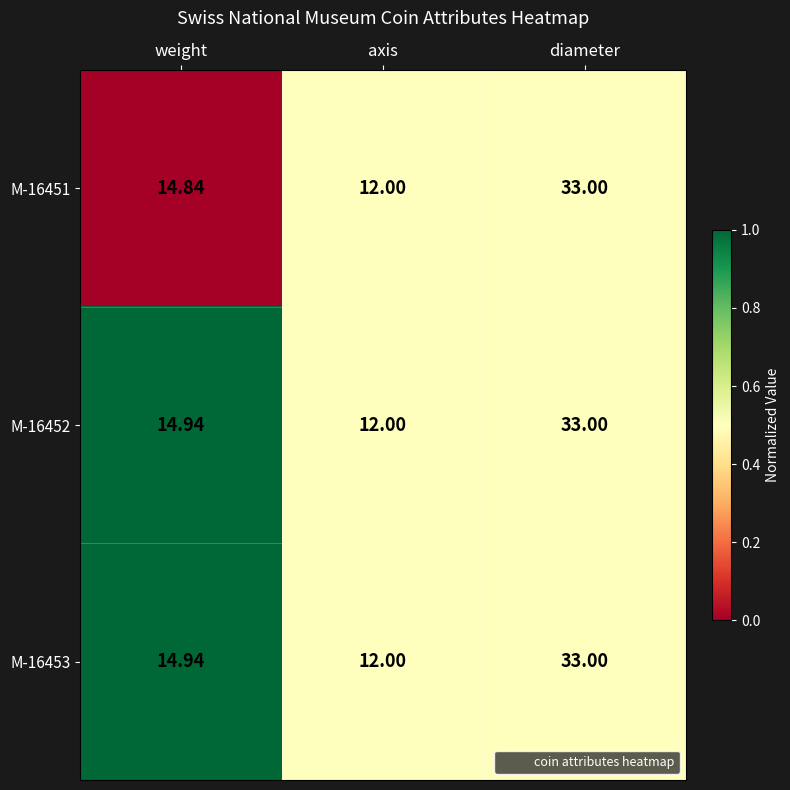

Is the value of M-16451 at diameter greater than the value of M-16452 at axis?

Yes